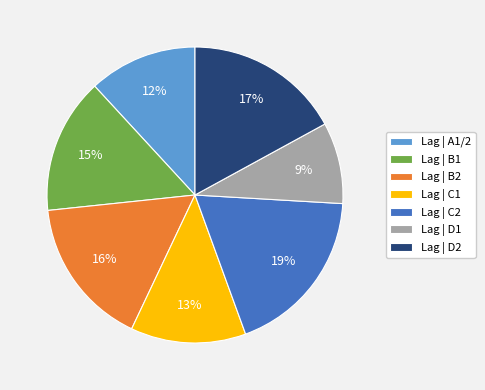

Rank the categories by value from highest to lowest.

Lag | C2, Lag | D2, Lag | B2, Lag | B1, Lag | C1, Lag | A1/2, Lag | D1